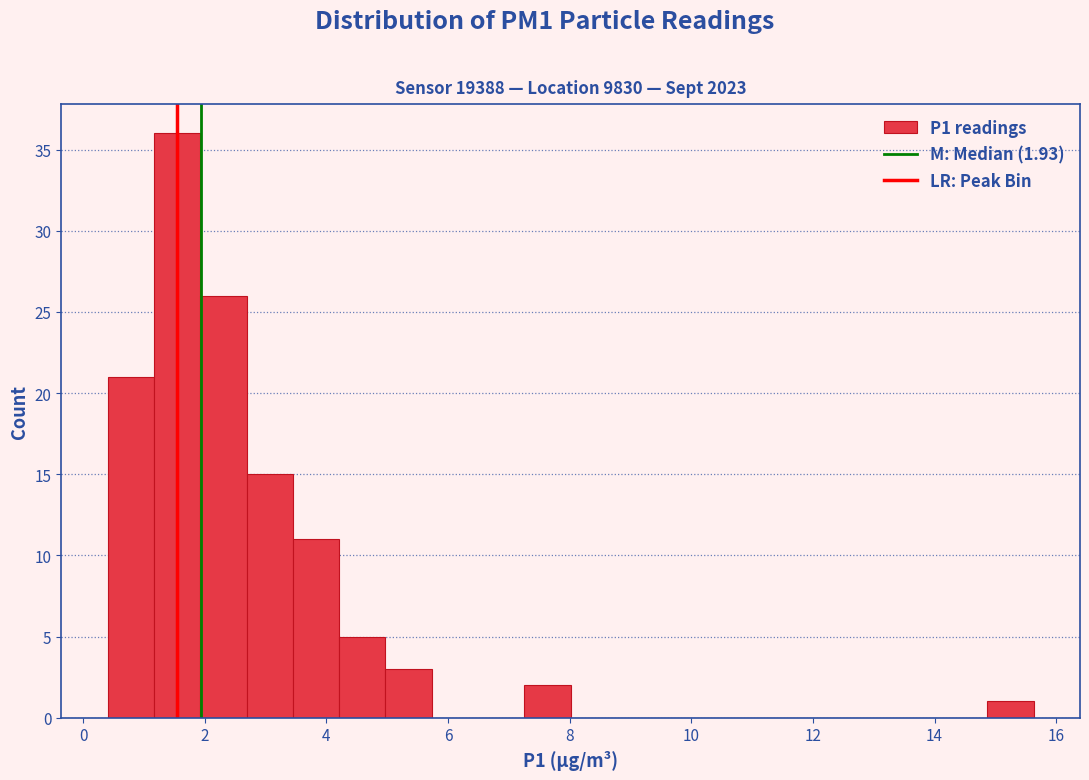

Read against the x-axis, roughly where is the centre of the tallest bar?

1.6